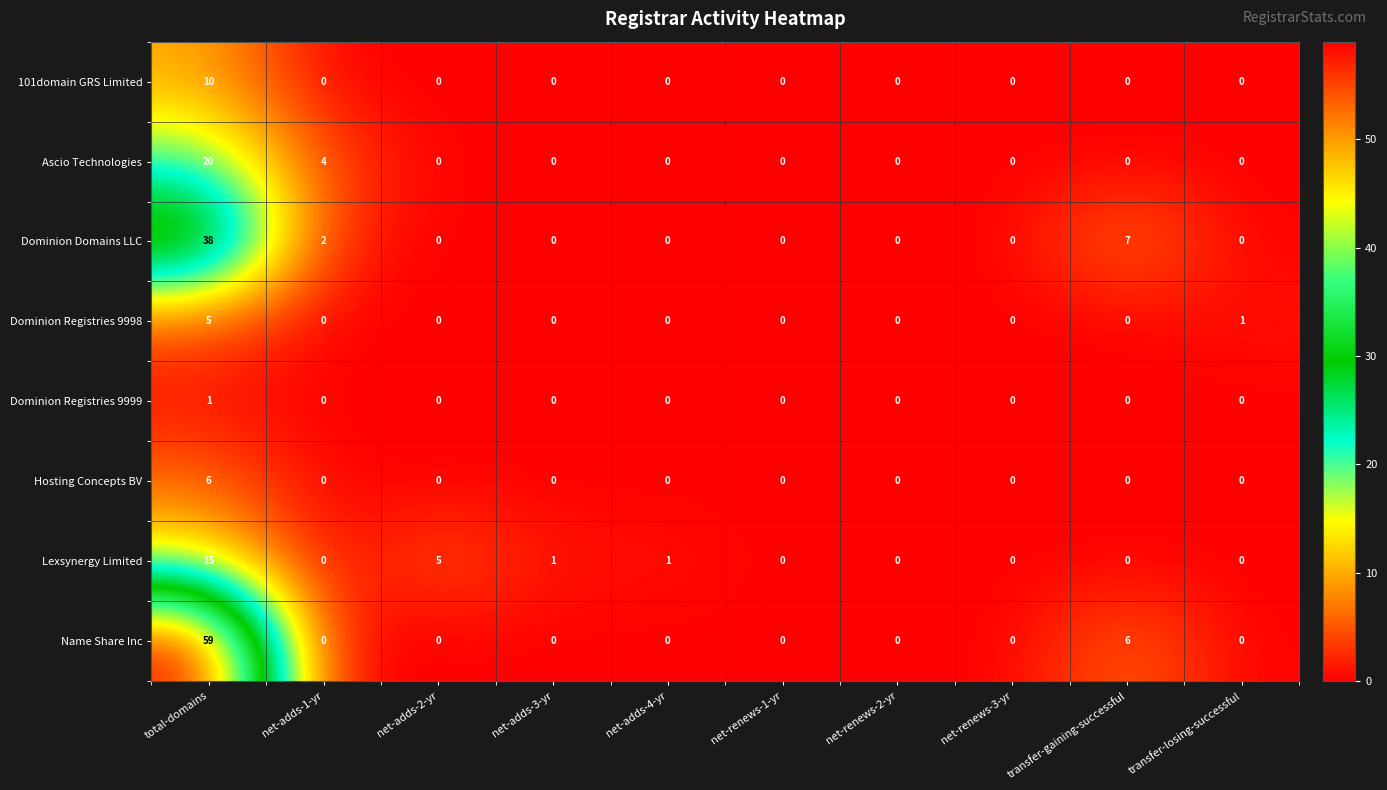

At how many categories does at least one series exceed 24?

1